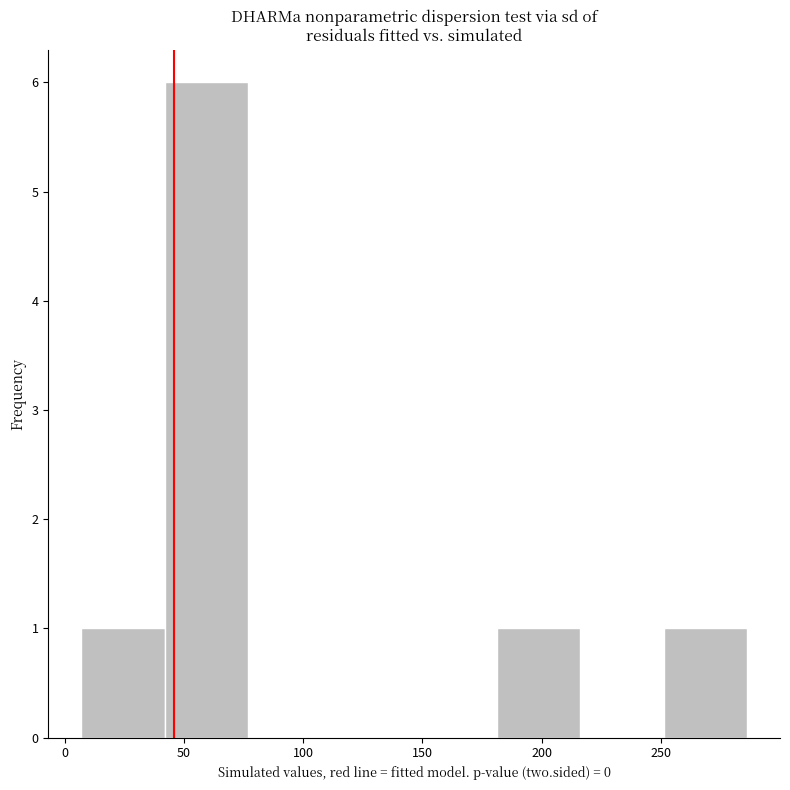

Over which range of the x-axis is the bar tallest?

40 to 75